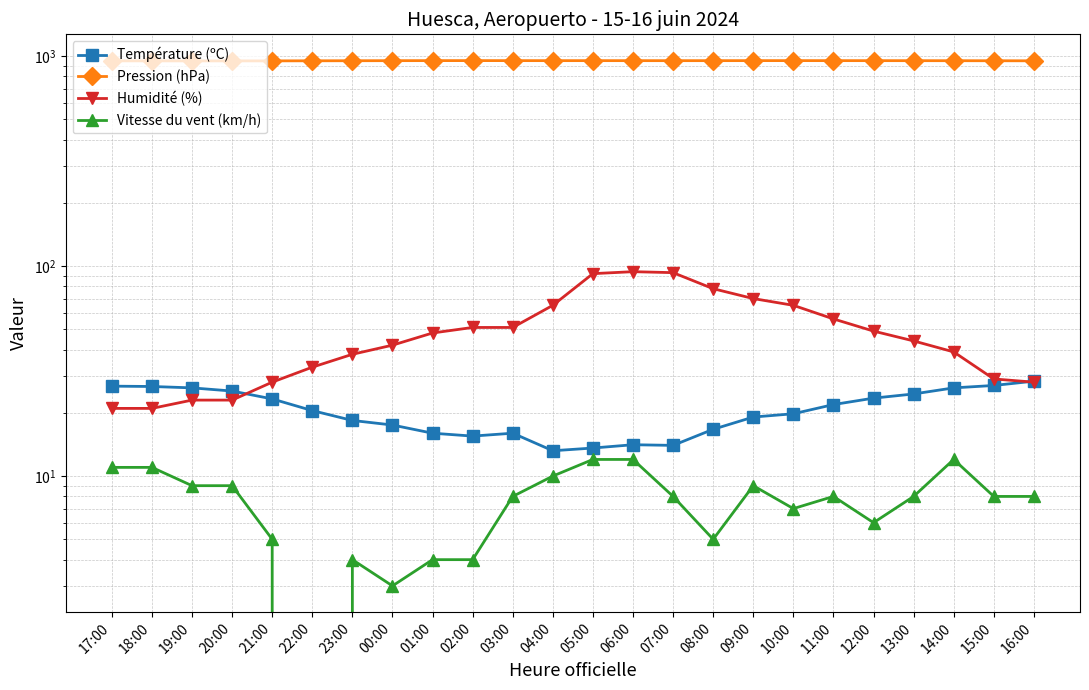

At 10:00, list the series in order from smallest to largest.

Vitesse du vent (km/h), Température (ºC), Humidité (%), Pression (hPa)